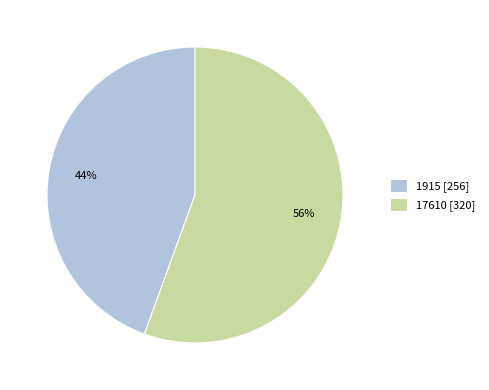

Do 17610 and 1915 together represent more than half of the pie?

Yes